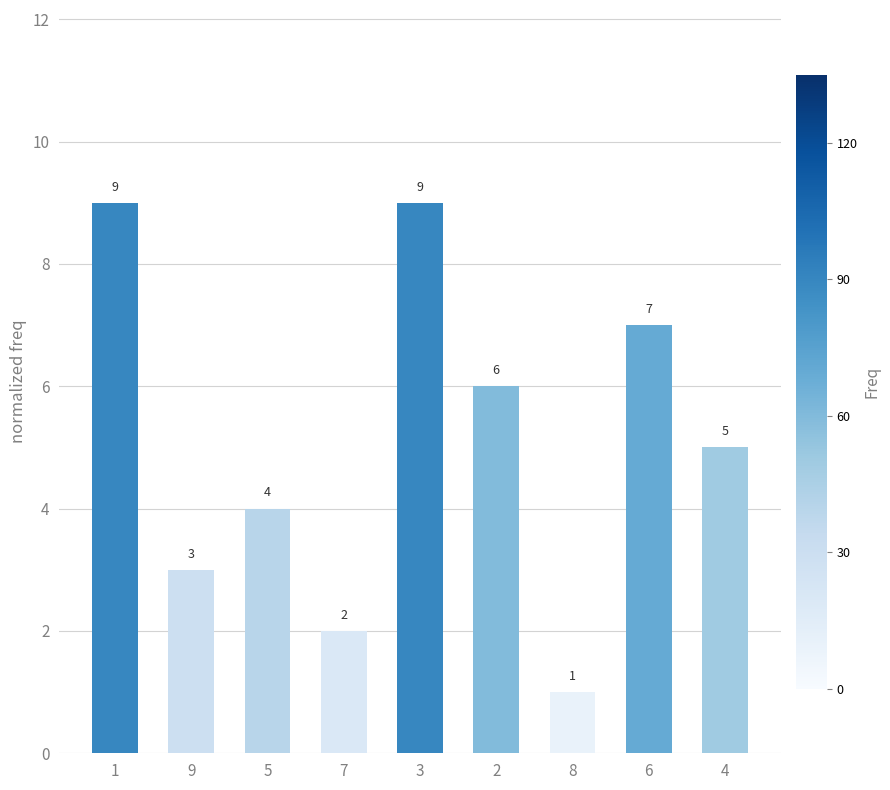

Which has a higher value, 8 or 3?

3